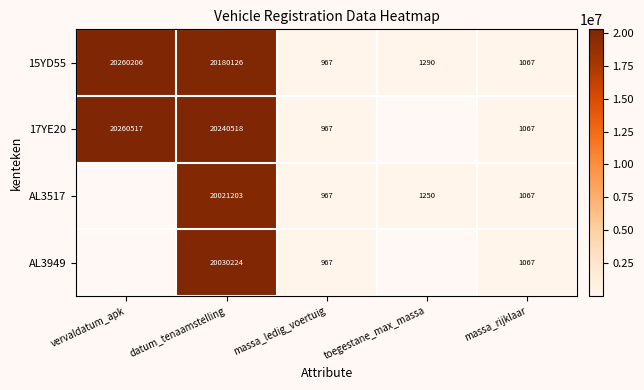

What is the maximum value for 15YD55?

20260206